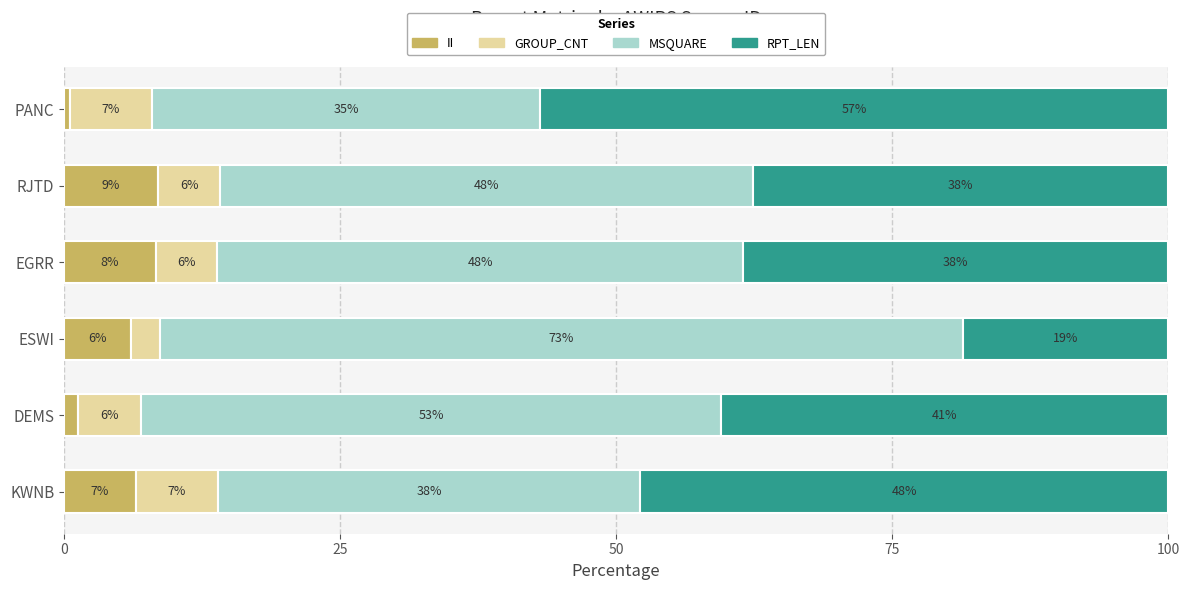

Which series has the largest total across all categories?

MSQUARE